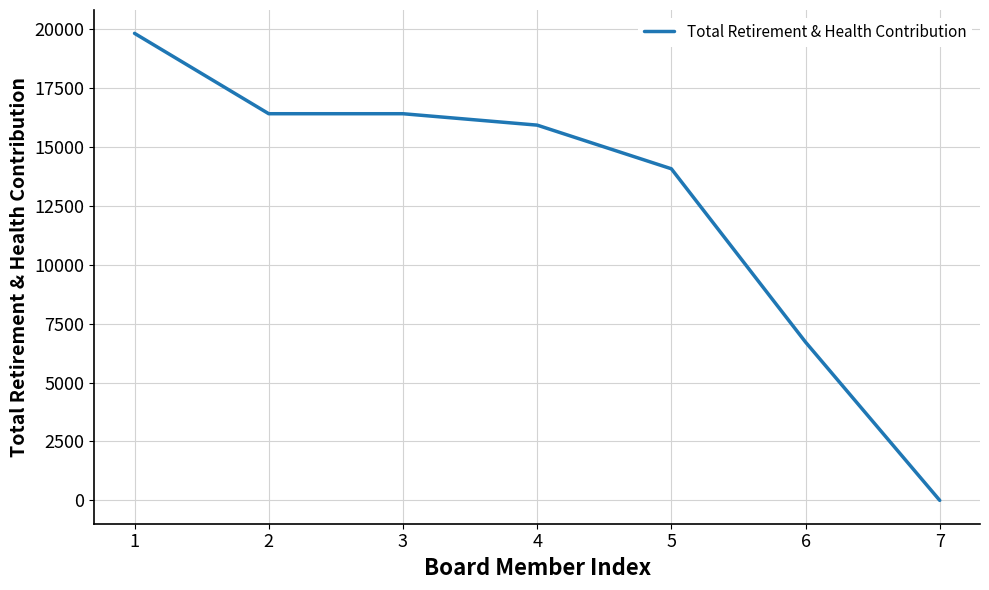

True or false: there are more than 1 points higher than both neighbors.

False